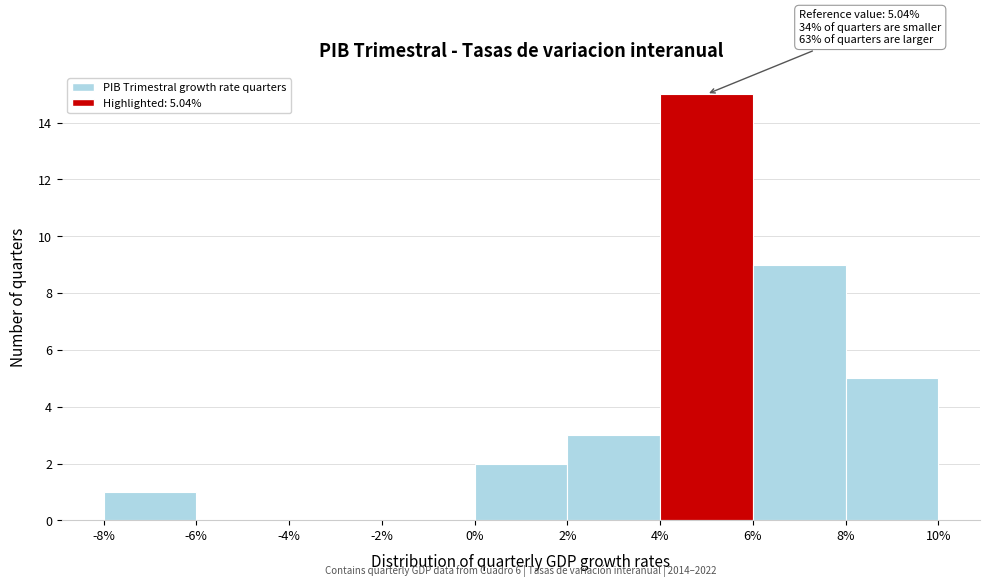

Over which range of the x-axis is the bar tallest?

4% to 6%